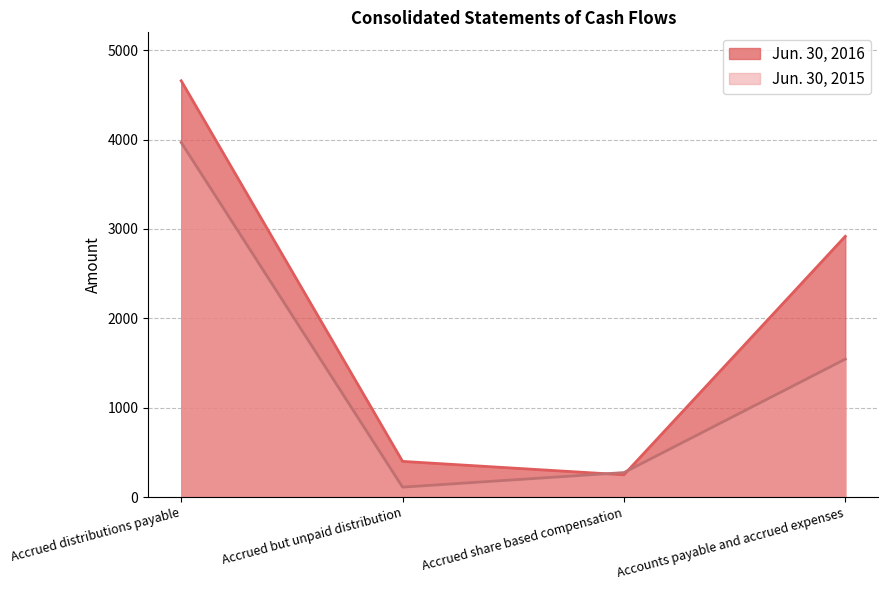

How many values in the Jun. 30, 2015 series exceed 1544?

1